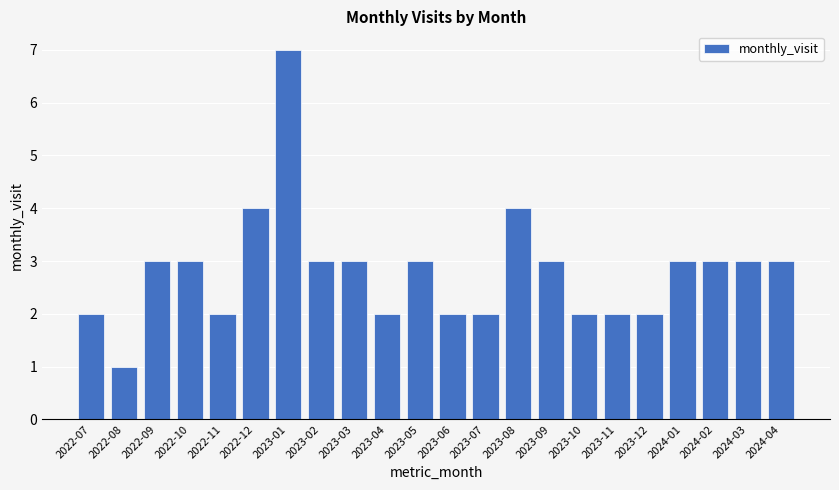

Count the number of categories in the chart.

22